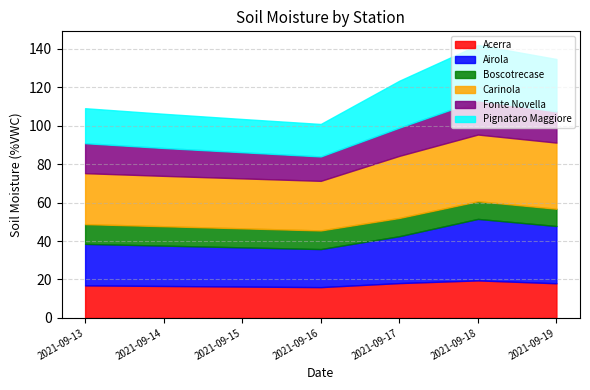

What is the average value of the Fonte Novella series?

15.0